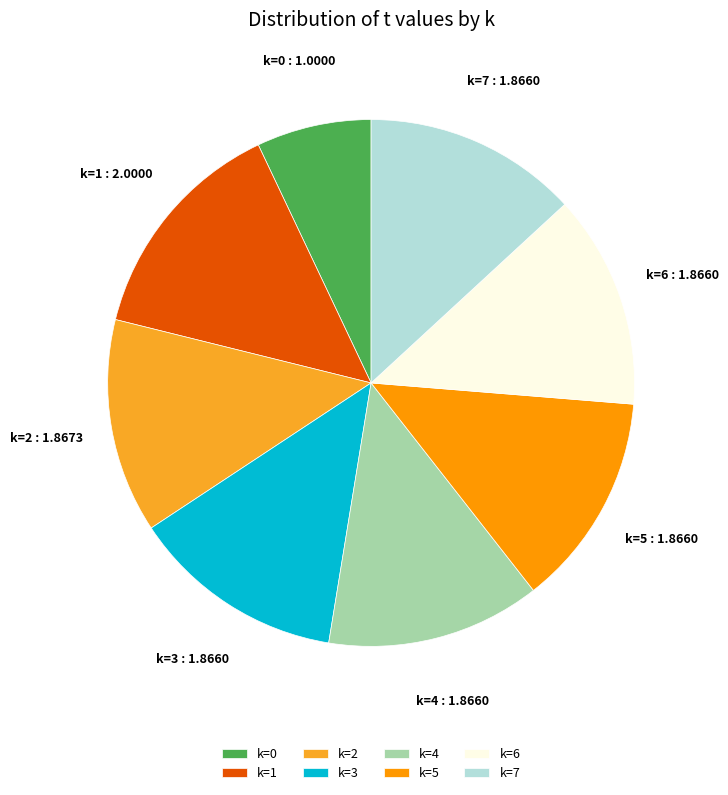

Does k=1 represent more than half of the total?

No